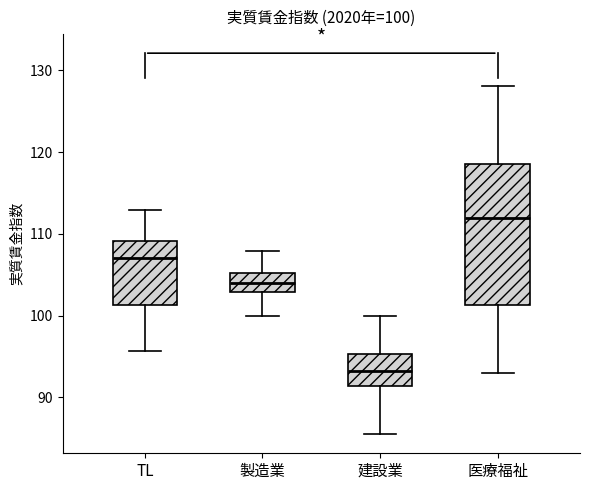

Which box has the highest median line?

医療福祉